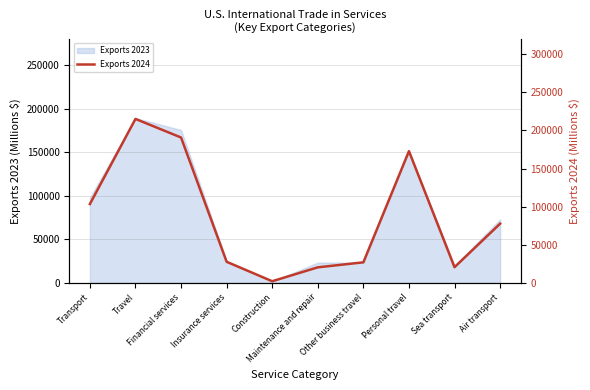

Where does the data first go above 77634?

Transport